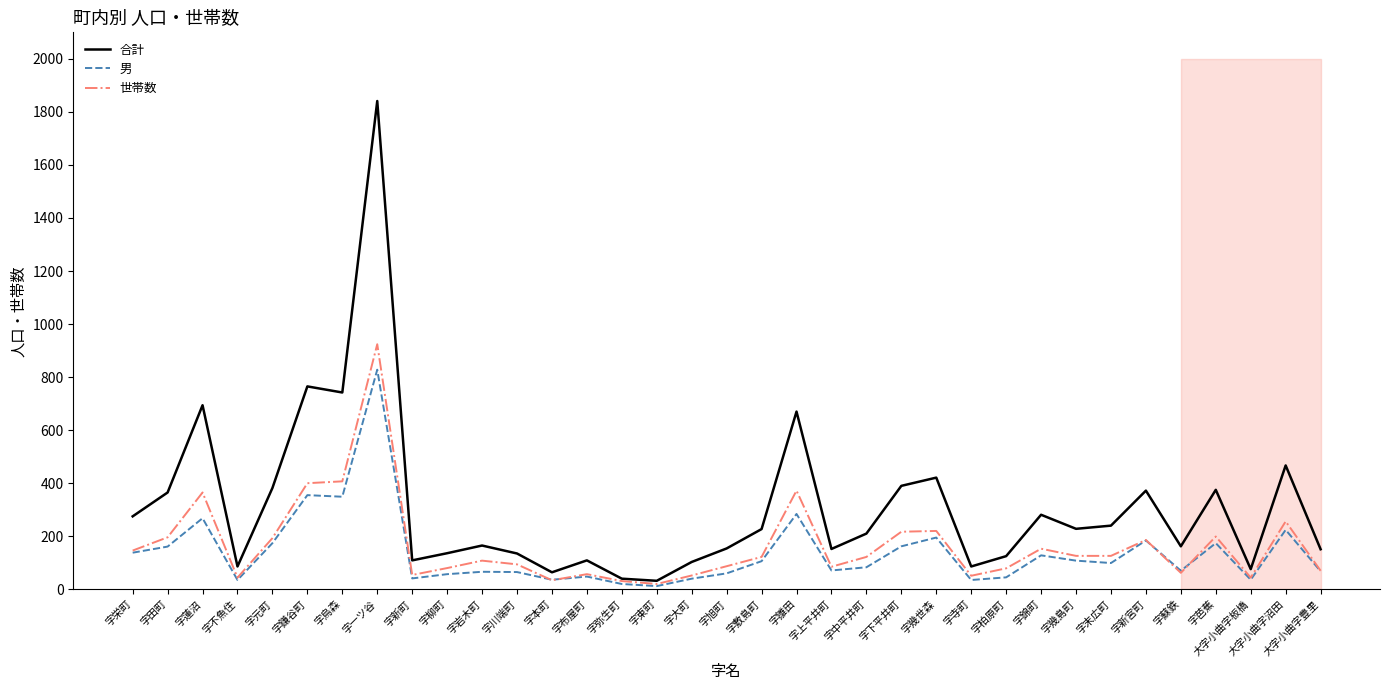

The value of 男 at 字蘇鉄 is 70. True or false?

True